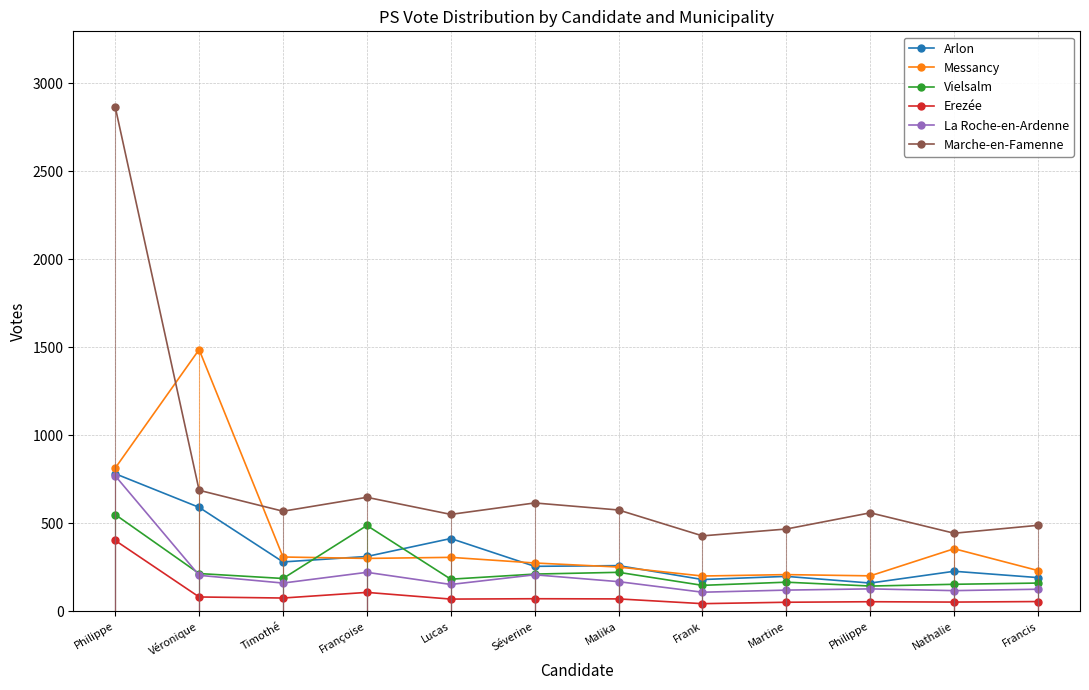

True or false: Arlon has a value of 590 at Véronique.

True